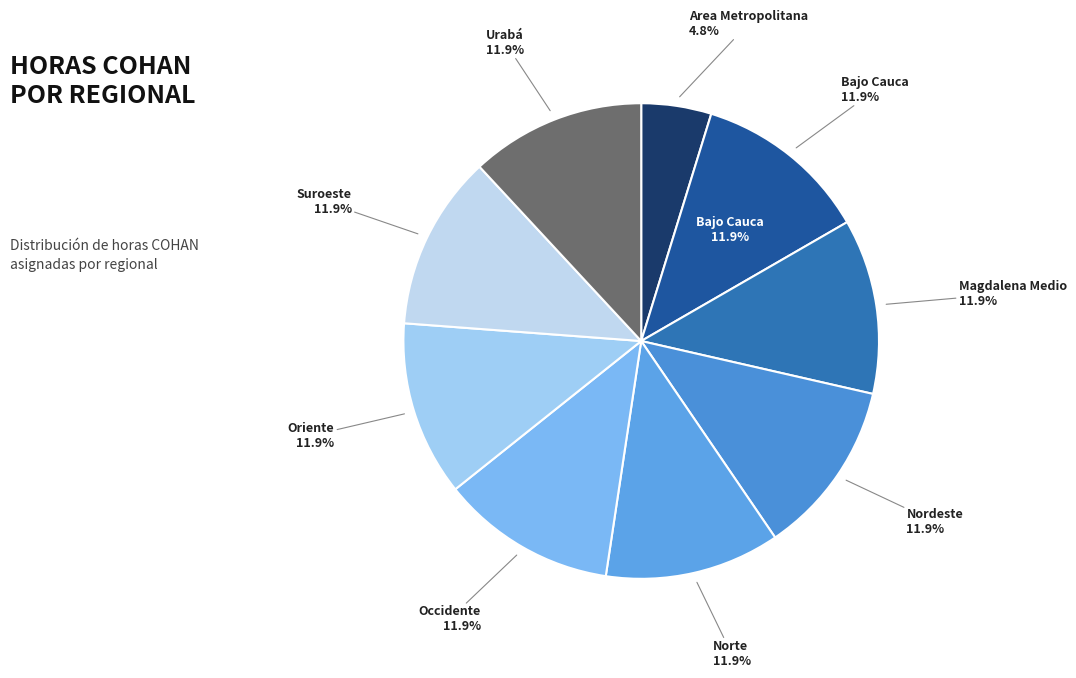

What is the ratio of the value at Suroeste to the value at Oriente?

1.0